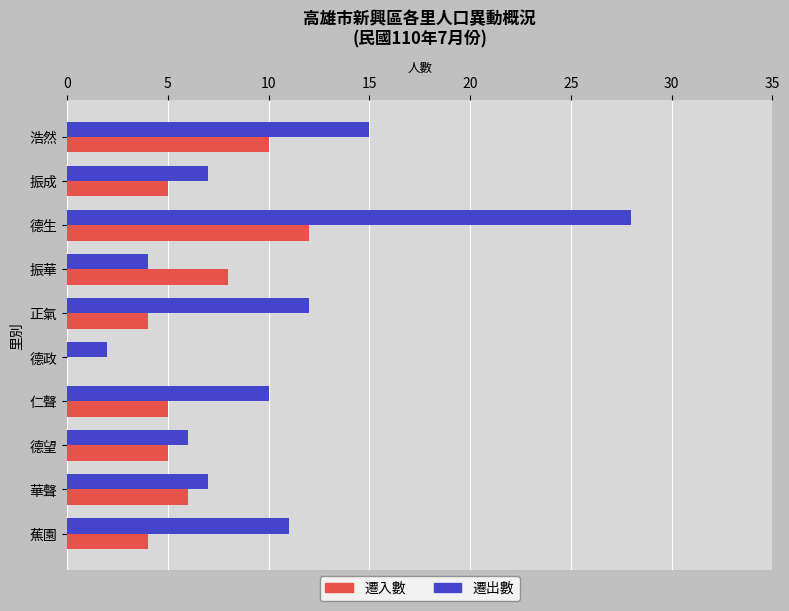

The value of 遷出數 at 德望 is 3. True or false?

False